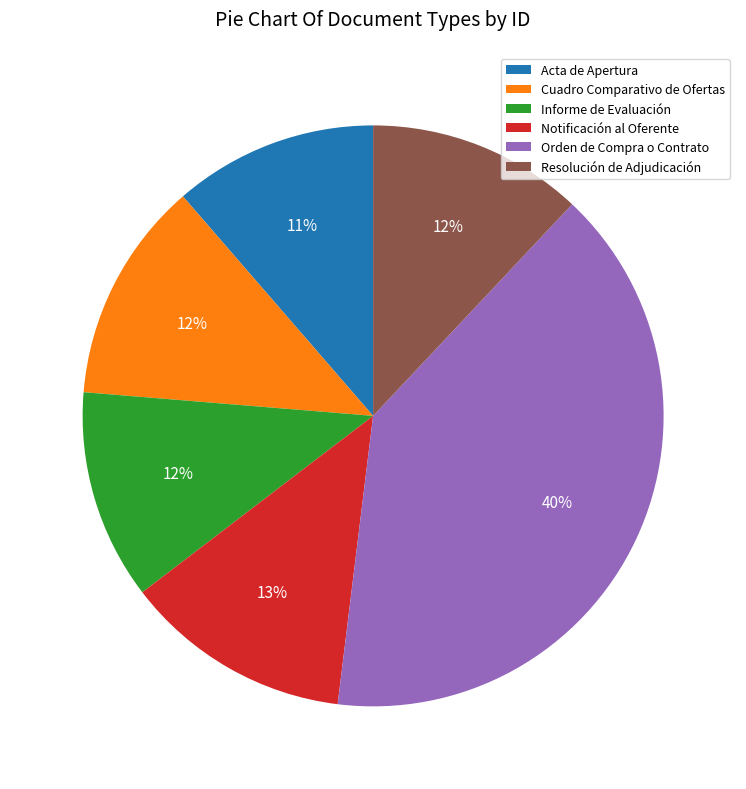

What is the ratio of the value at Orden de Compra o Contrato to the value at Resolución de Adjudicación?

3.3